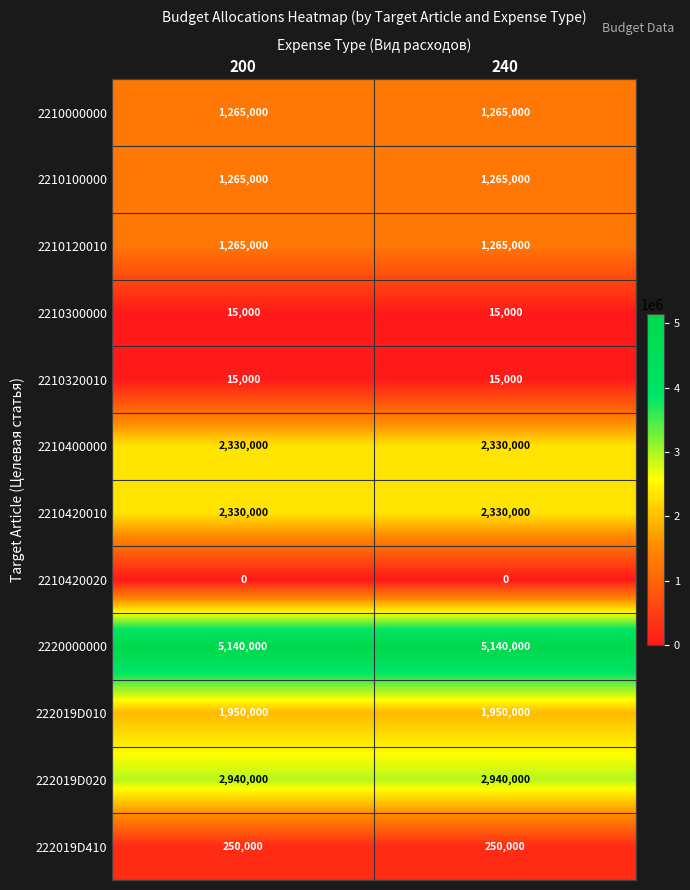

Is the value of 2210300000 at 240 greater than the value of 222019D410 at 200?

No